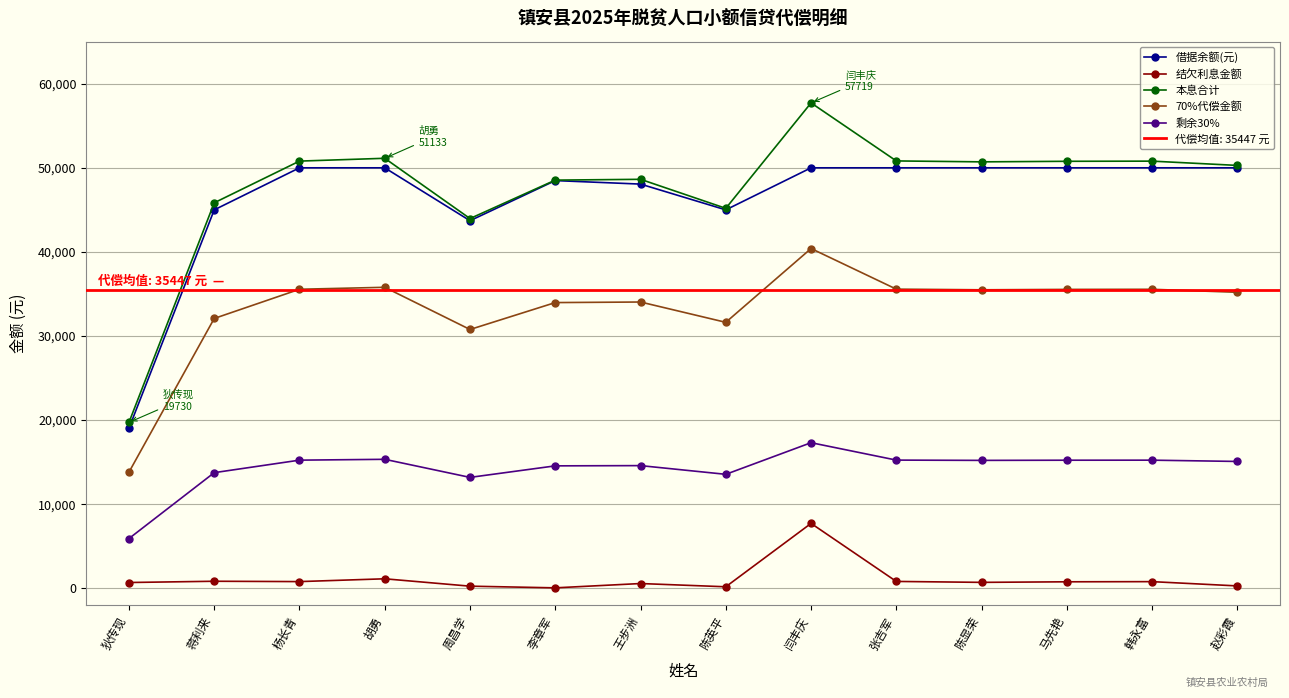

At how many categories does at least one series exceed 42966?

13